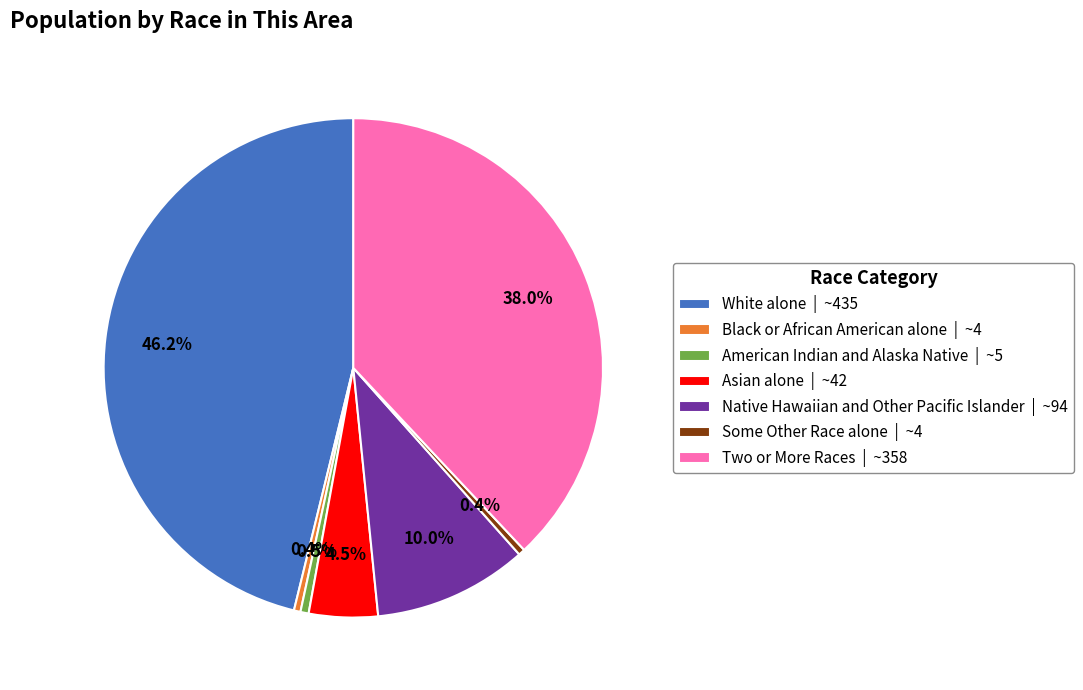

Is the sum of Some Other Race alone and White alone greater than half?

No